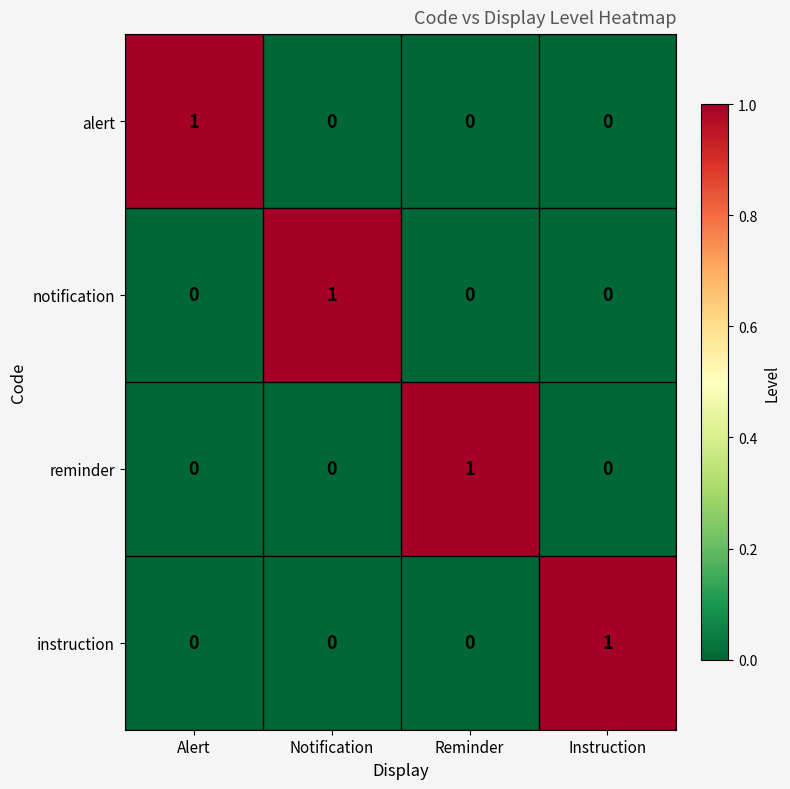

How many values in reminder are above zero?

1